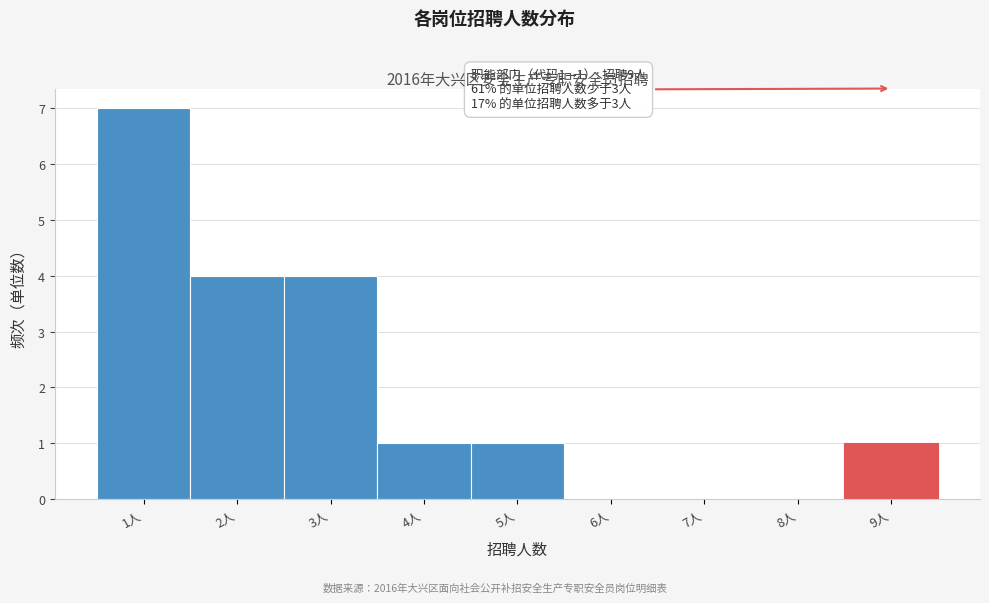

Over which range of the x-axis is the bar tallest?

0.5 to 1.5